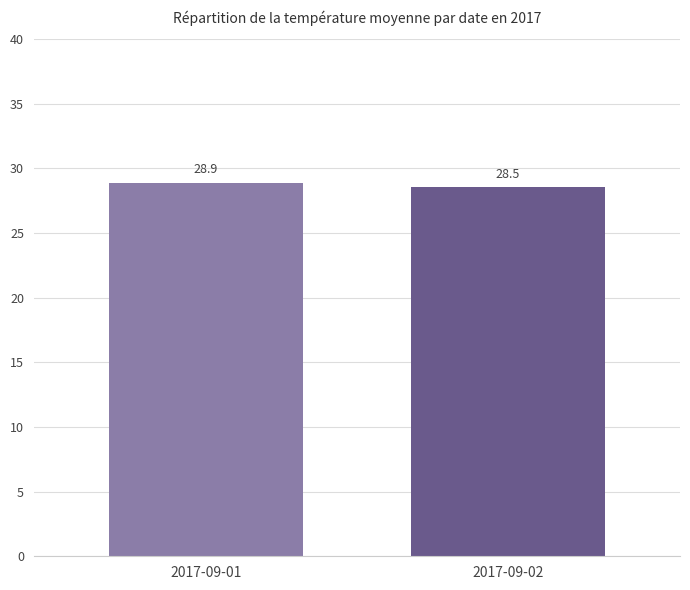

List the labels in order of value, largest first.

2017-09-01, 2017-09-02